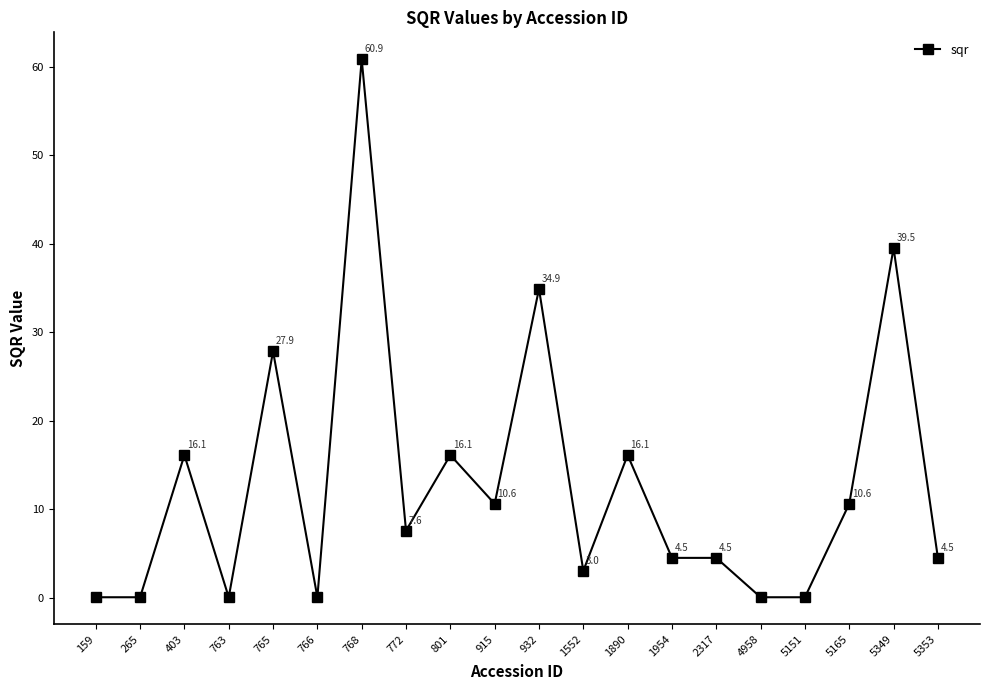

Where is the first local maximum?

403